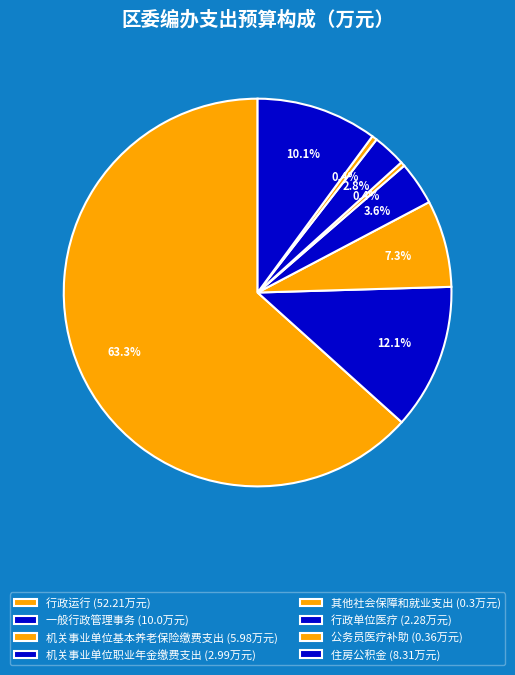

To the nearest percent, what portion does 一般行政管理事务 represent?

12%